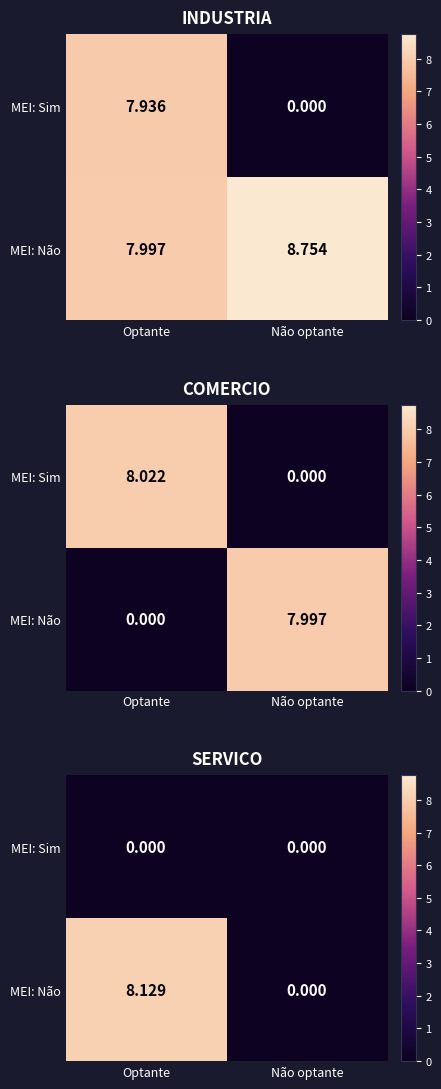

Is it true that MEI: Não equals 2.1 at Optante?

False